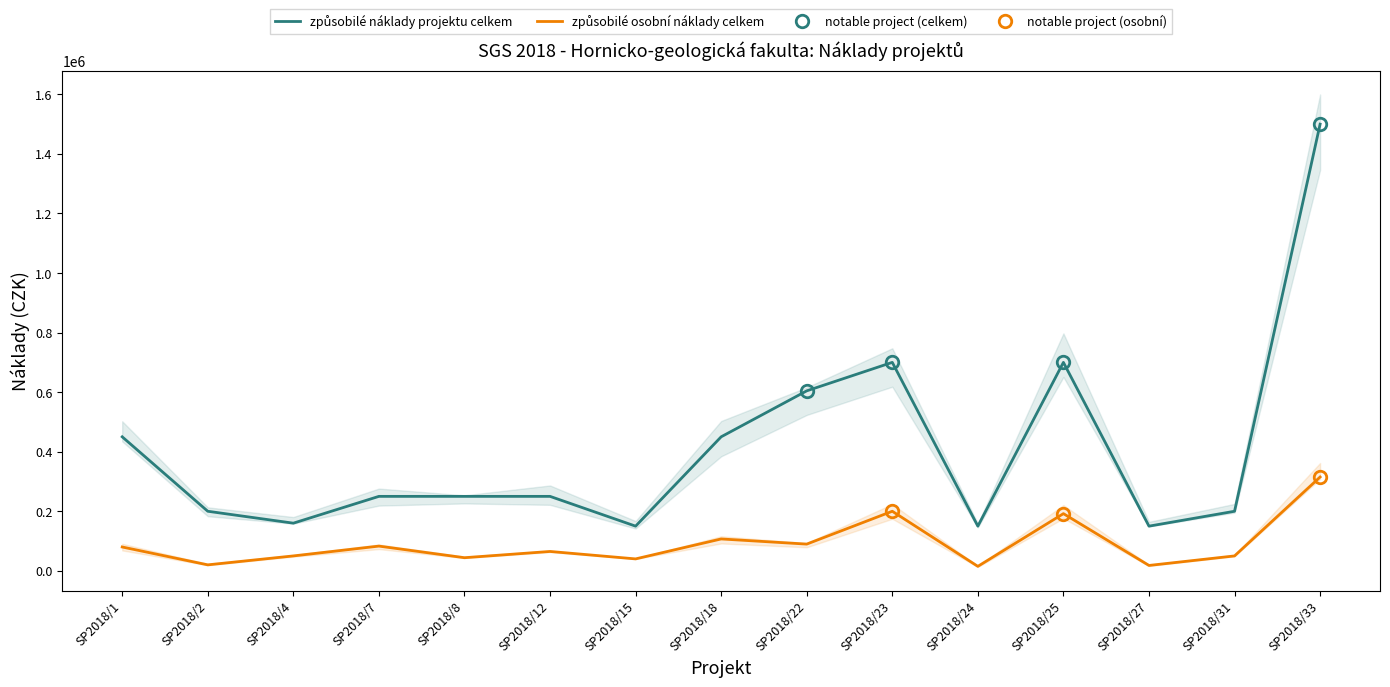

What is the difference between the maximum and minimum values in the způsobilé náklady projektu celkem series?

1350000